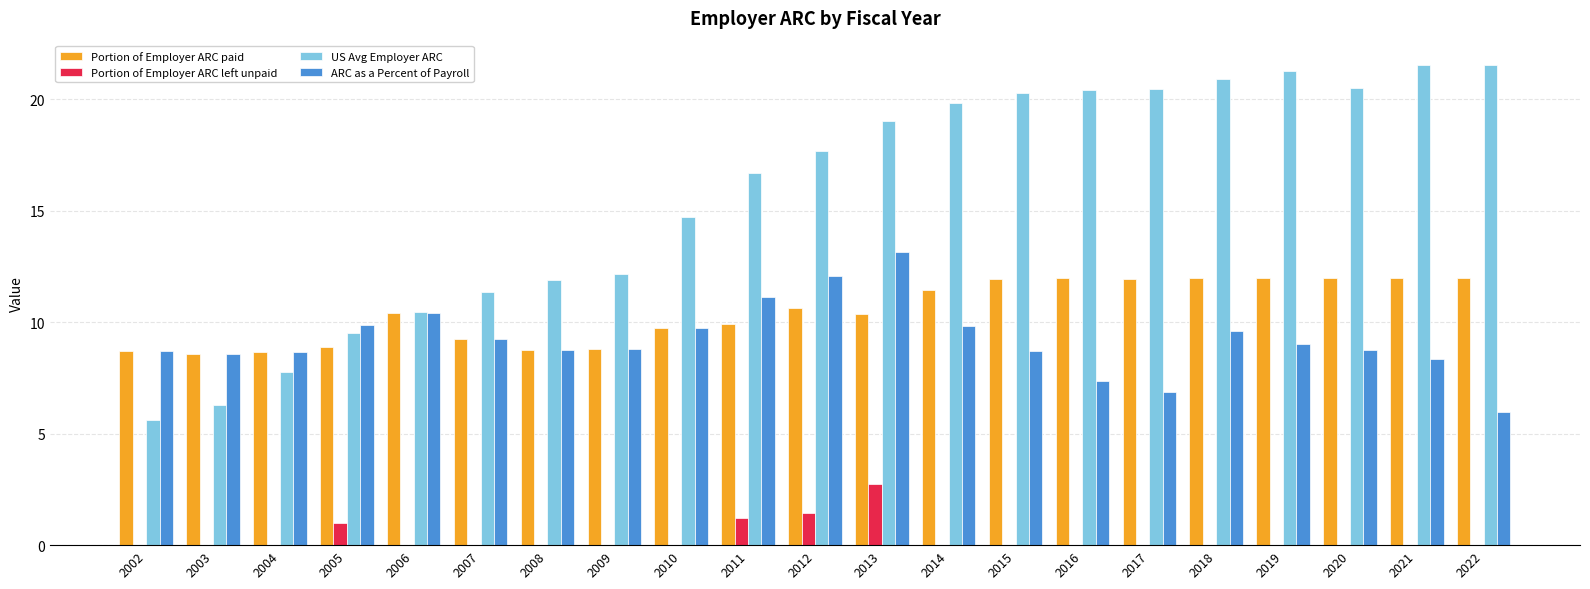

At which label does ARC as a Percent of Payroll first exceed 8?

2002